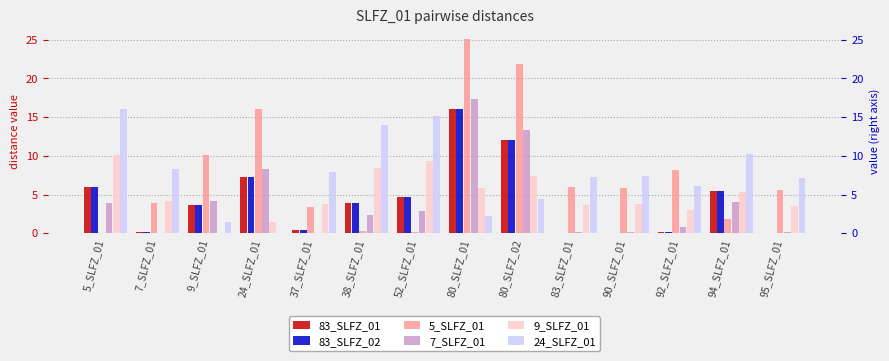

What is the difference between the second highest and second lowest values in the 24_SLFZ_01 series?

13.7